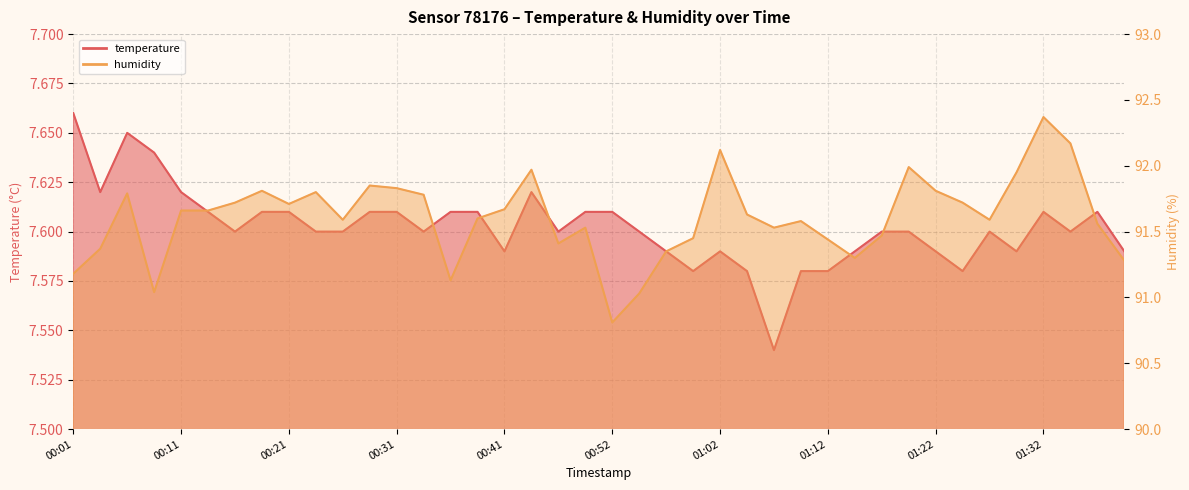

What is the label of the 24th point from the right?

00:41